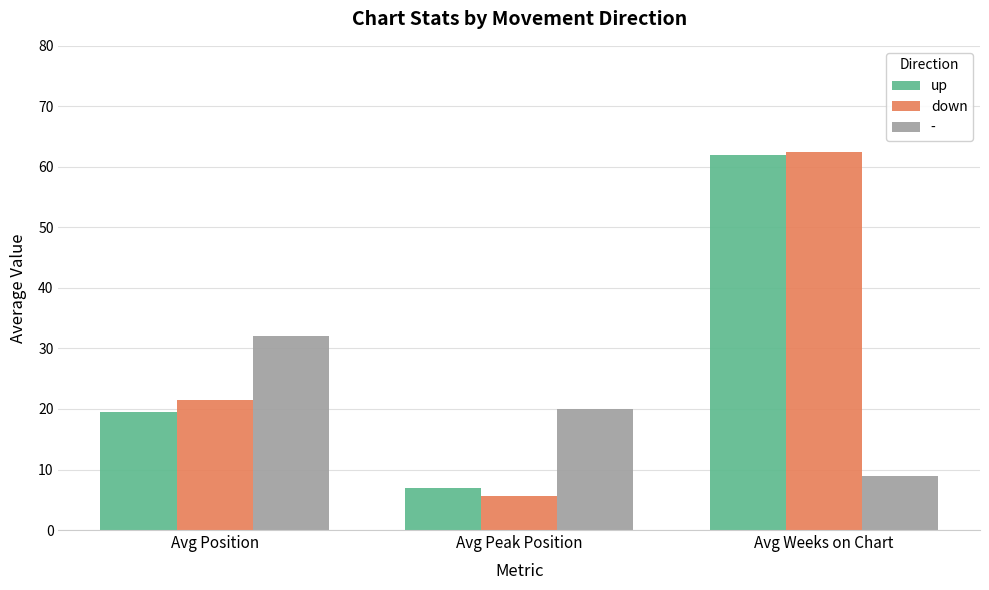

List the labels in order of up value, smallest first.

Avg Peak Position, Avg Position, Avg Weeks on Chart